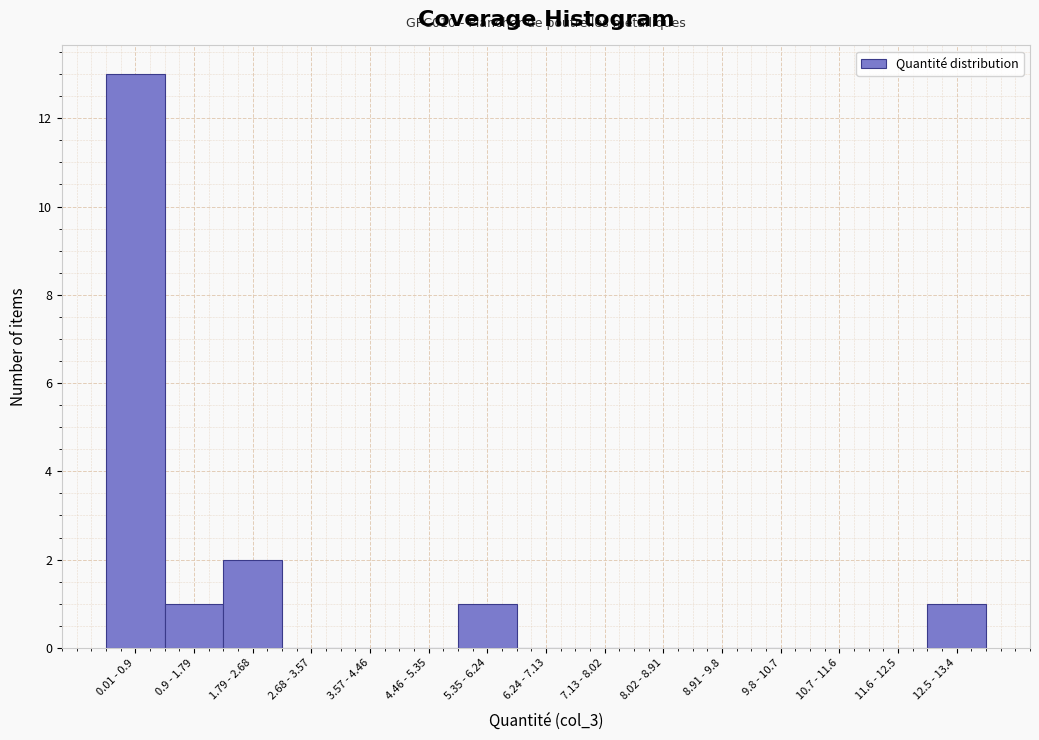

Reading right to left, what are all the values shown in this chart?

12.5 - 13.4=1	11.6 - 12.5=0	10.7 - 11.6=0	9.8 - 10.7=0	8.91 - 9.8=0	8.02 - 8.91=0	7.13 - 8.02=0	6.24 - 7.13=0	5.35 - 6.24=1	4.46 - 5.35=0	3.57 - 4.46=0	2.68 - 3.57=0	1.79 - 2.68=2	0.9 - 1.79=1	0.01 - 0.9=13